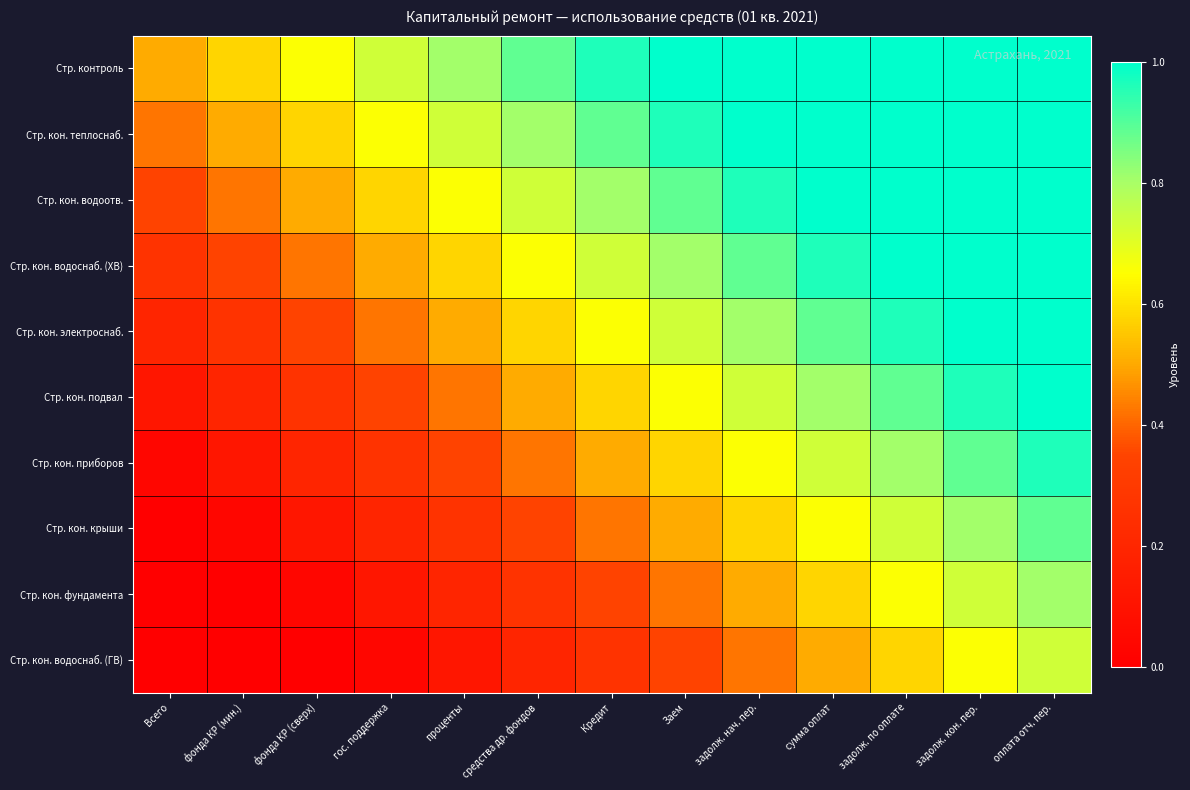

Reading right to left, transcribe all the data shown in this chart.

Стр. контроль: оплата отч. пер.=1.0	задолж. кон. пер.=1.0	задолж. по оплате=1.0	сумма оплат=1.0	задолж. нач. пер.=1.0	Заем=1.0	Кредит=1.0	средства др. фондов=0.9	проценты=0.8	гос. поддержка=0.7	фонда КР (сверх)=0.7	фонда КР (мин.)=0.6	Всего=0.5
Стр. кон. теплоснаб.: оплата отч. пер.=1.0	задолж. кон. пер.=1.0	задолж. по оплате=1.0	сумма оплат=1.0	задолж. нач. пер.=1.0	Заем=1.0	Кредит=0.9	средства др. фондов=0.8	проценты=0.7	гос. поддержка=0.7	фонда КР (сверх)=0.6	фонда КР (мин.)=0.5	Всего=0.4
Стр. кон. водоотв.: оплата отч. пер.=1.0	задолж. кон. пер.=1.0	задолж. по оплате=1.0	сумма оплат=1.0	задолж. нач. пер.=1.0	Заем=0.9	Кредит=0.8	средства др. фондов=0.7	проценты=0.7	гос. поддержка=0.6	фонда КР (сверх)=0.5	фонда КР (мин.)=0.4	Всего=0.3
Стр. кон. водоснаб. (ХВ): оплата отч. пер.=1.0	задолж. кон. пер.=1.0	задолж. по оплате=1.0	сумма оплат=1.0	задолж. нач. пер.=0.9	Заем=0.8	Кредит=0.7	средства др. фондов=0.7	проценты=0.6	гос. поддержка=0.5	фонда КР (сверх)=0.4	фонда КР (мин.)=0.3	Всего=0.3
Стр. кон. электроснаб.: оплата отч. пер.=1.0	задолж. кон. пер.=1.0	задолж. по оплате=1.0	сумма оплат=0.9	задолж. нач. пер.=0.8	Заем=0.7	Кредит=0.7	средства др. фондов=0.6	проценты=0.5	гос. поддержка=0.4	фонда КР (сверх)=0.3	фонда КР (мин.)=0.3	Всего=0.2
Стр. кон. подвал: оплата отч. пер.=1.0	задолж. кон. пер.=1.0	задолж. по оплате=0.9	сумма оплат=0.8	задолж. нач. пер.=0.7	Заем=0.7	Кредит=0.6	средства др. фондов=0.5	проценты=0.4	гос. поддержка=0.3	фонда КР (сверх)=0.3	фонда КР (мин.)=0.2	Всего=0.1
Стр. кон. приборов: оплата отч. пер.=1.0	задолж. кон. пер.=0.9	задолж. по оплате=0.8	сумма оплат=0.7	задолж. нач. пер.=0.7	Заем=0.6	Кредит=0.5	средства др. фондов=0.4	проценты=0.3	гос. поддержка=0.3	фонда КР (сверх)=0.2	фонда КР (мин.)=0.1	Всего=0.0
Стр. кон. крыши: оплата отч. пер.=0.9	задолж. кон. пер.=0.8	задолж. по оплате=0.7	сумма оплат=0.7	задолж. нач. пер.=0.6	Заем=0.5	Кредит=0.4	средства др. фондов=0.3	проценты=0.3	гос. поддержка=0.2	фонда КР (сверх)=0.1	фонда КР (мин.)=0.0	Всего=0.0
Стр. кон. фундамента: оплата отч. пер.=0.8	задолж. кон. пер.=0.7	задолж. по оплате=0.7	сумма оплат=0.6	задолж. нач. пер.=0.5	Заем=0.4	Кредит=0.3	средства др. фондов=0.3	проценты=0.2	гос. поддержка=0.1	фонда КР (сверх)=0.0	фонда КР (мин.)=0.0	Всего=0.0
Стр. кон. водоснаб. (ГВ): оплата отч. пер.=0.7	задолж. кон. пер.=0.7	задолж. по оплате=0.6	сумма оплат=0.5	задолж. нач. пер.=0.4	Заем=0.3	Кредит=0.3	средства др. фондов=0.2	проценты=0.1	гос. поддержка=0.0	фонда КР (сверх)=0.0	фонда КР (мин.)=0.0	Всего=0.0